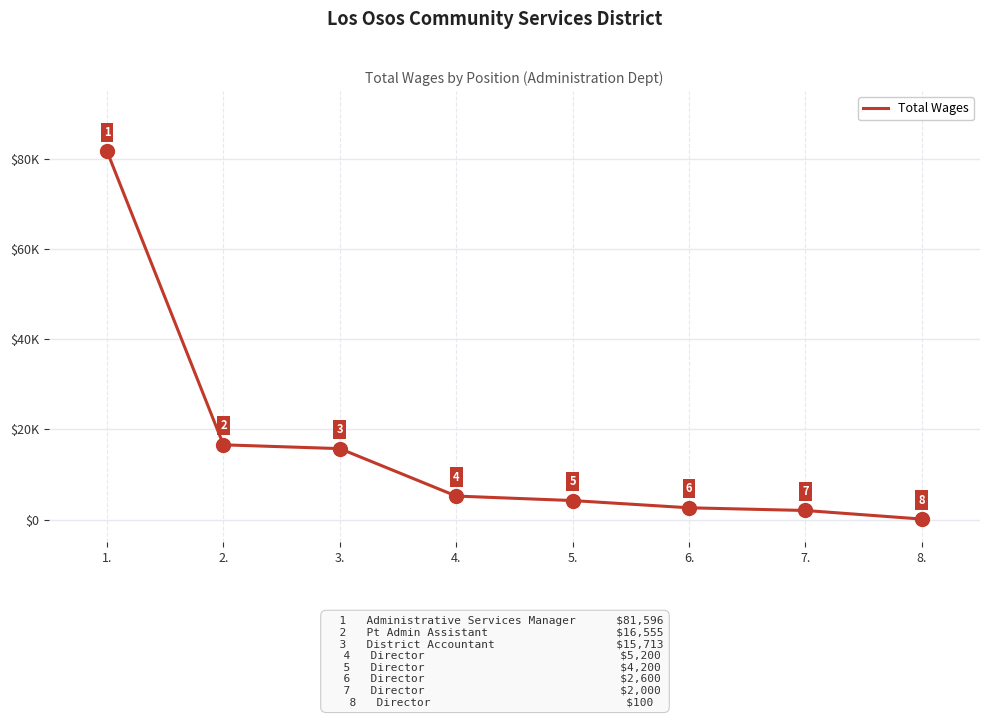

Reading left to right, transcribe all the data shown in this chart.

81596	16555	15713	5200	4200	2600	2000	100